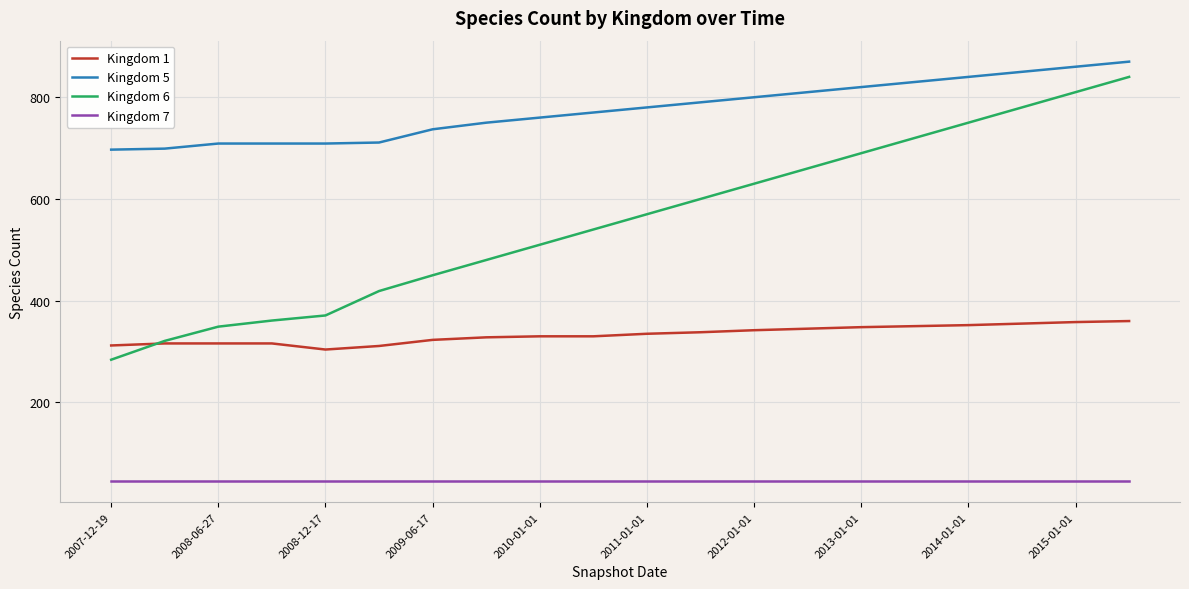

Which series has the largest total across all categories?

Kingdom 5